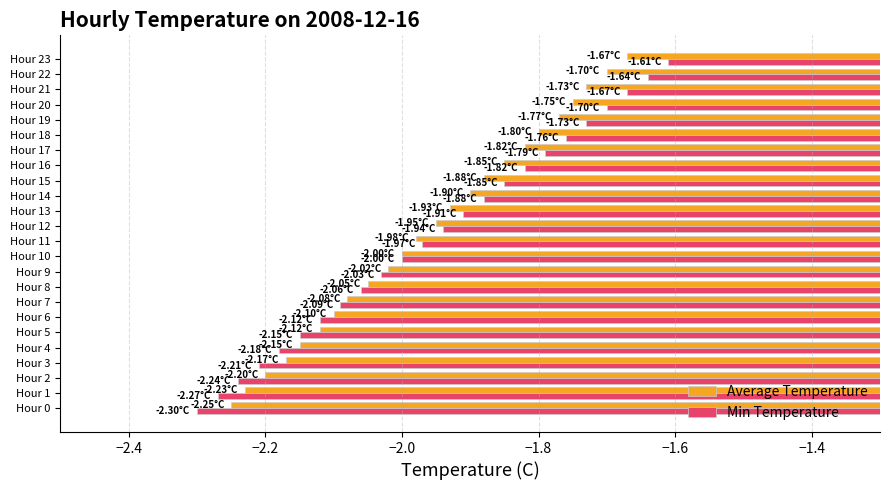

Which series has the largest range (max minus min)?

Min Temperature